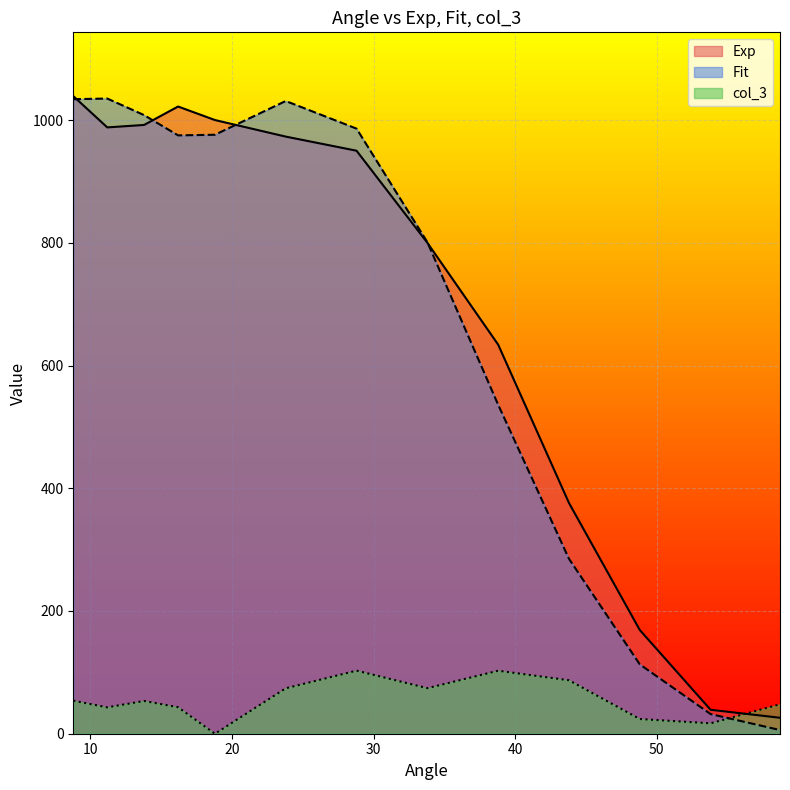

Reading left to right, extract all data points from this chart.

Exp: 1039.0	988.0	992.0	1022.0	1000.0	973.0	950.0	800.0	634.0	376.0	169.0	39.0	26.0
Fit: 1034.0	1035.0	1008.0	975.0	976.0	1031.0	986.0	801.0	536.0	285.0	113.0	32.0	6.0
col_3: 53.9	43.0	53.4	43.2	0.0	74.1	102.8	74.2	102.7	87.1	24.0	17.0	48.0